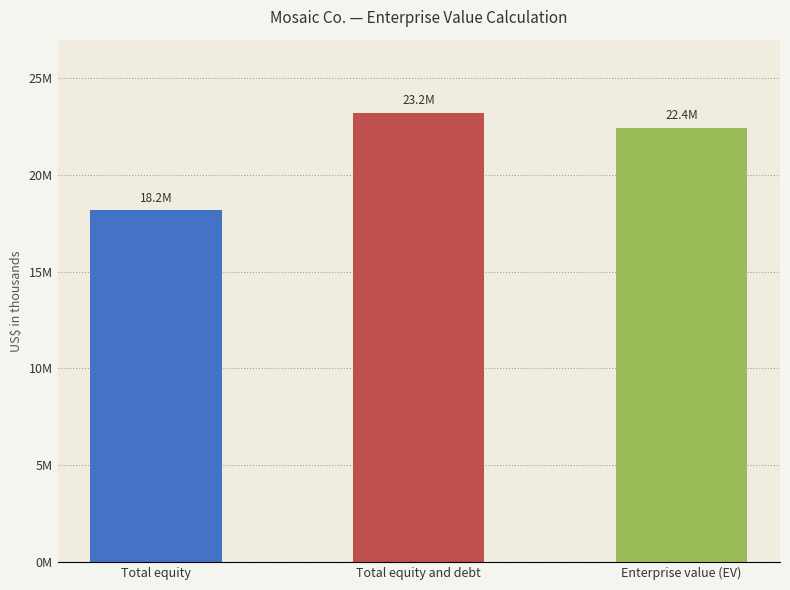

Where does the data first go above 22430053?

Total equity and debt